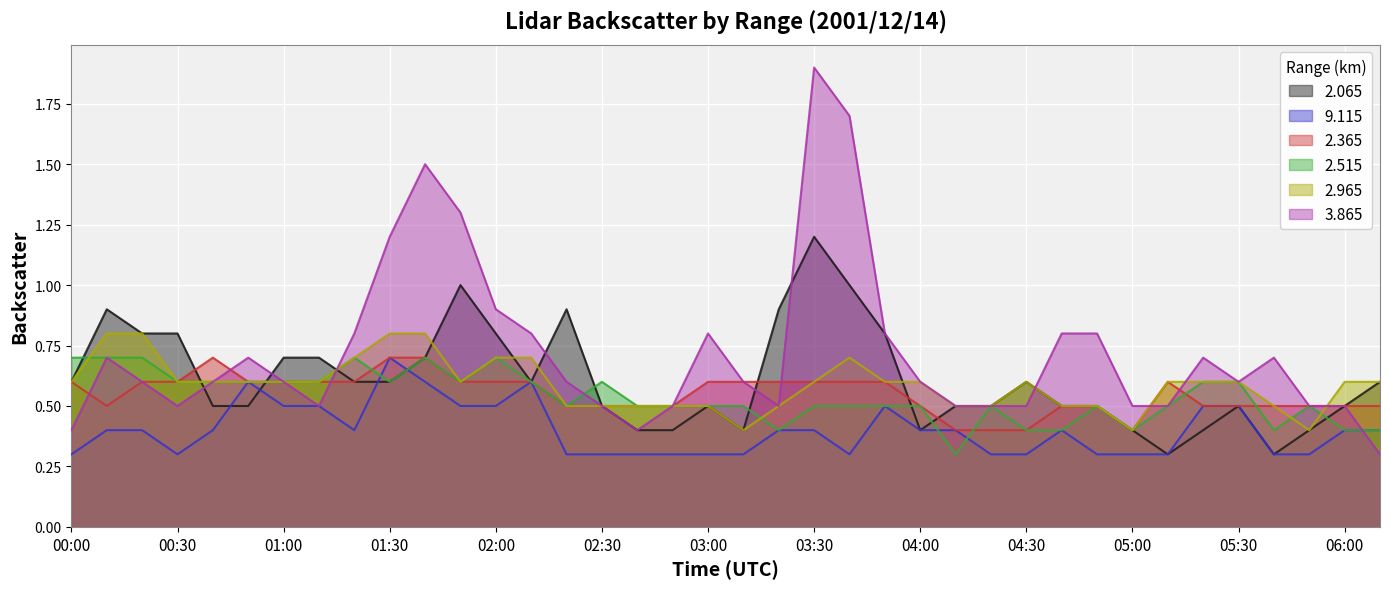

What position from the right is 01:30?

29